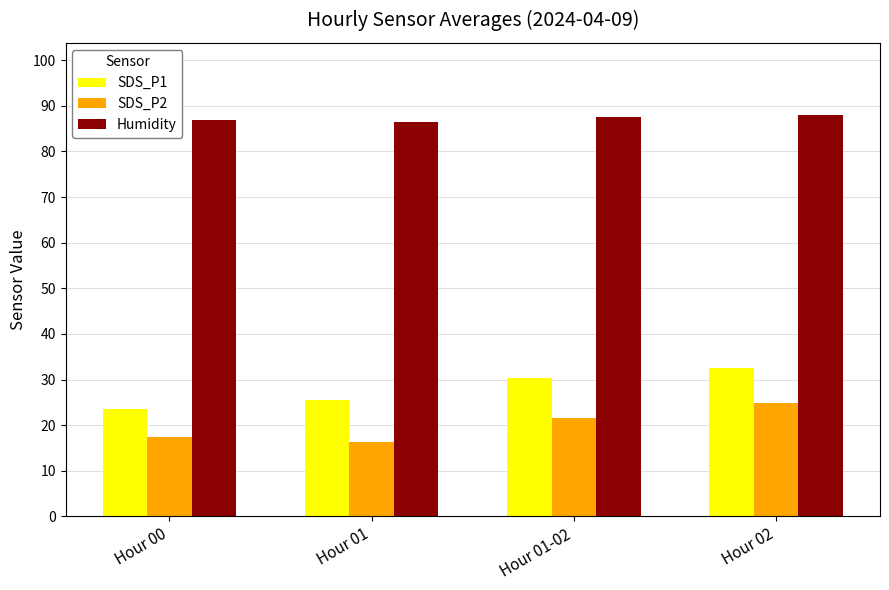

What position from the left is Hour 01-02?

3